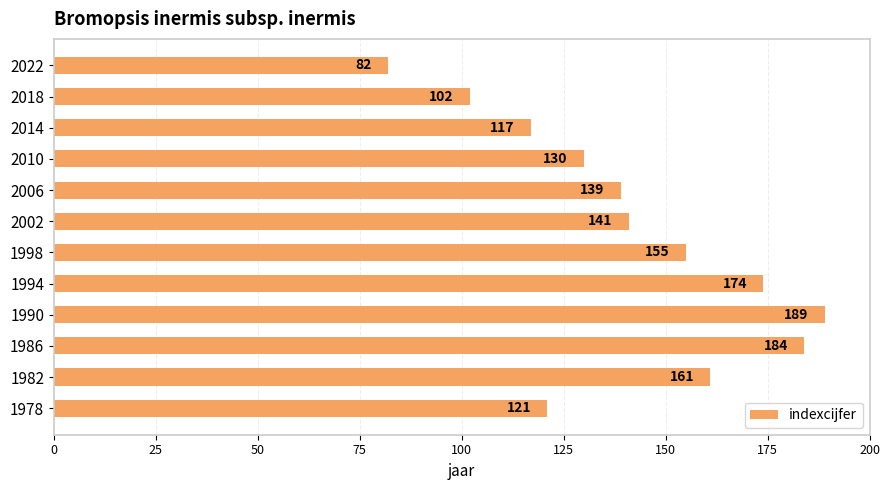

What is the approximate value at 1986?

184